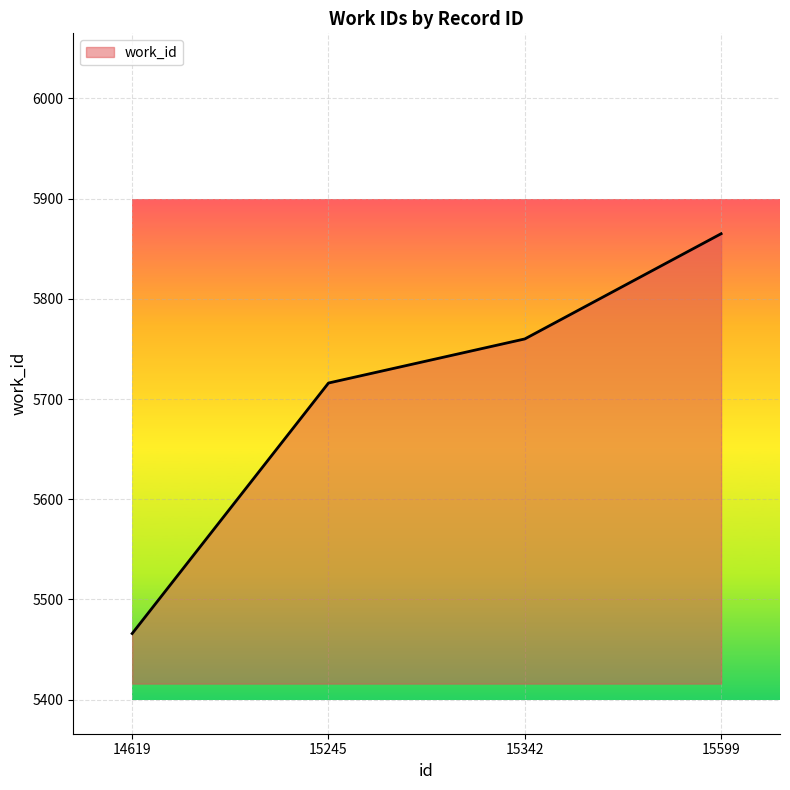

What is the sum of all values?

22807